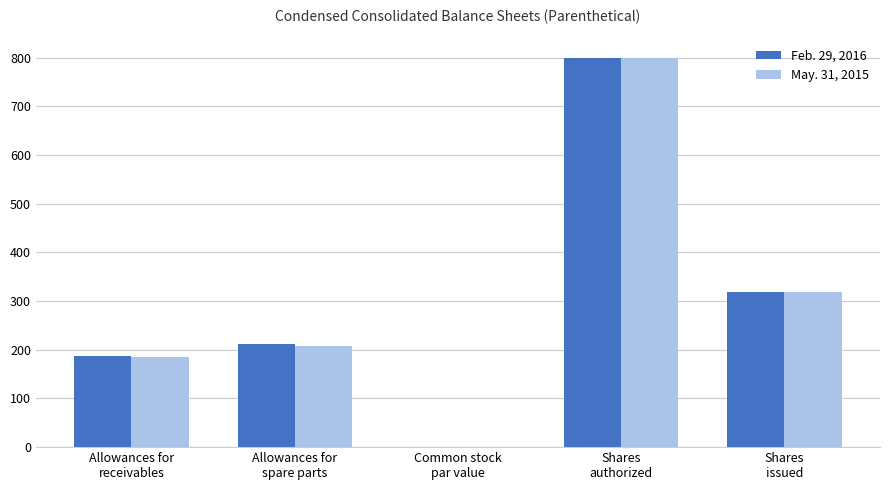

The value of Feb. 29, 2016 at Allowances for
receivables is 187.0. True or false?

True